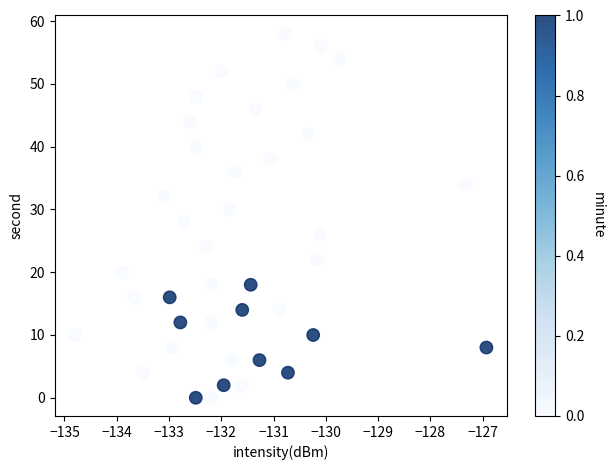

What is the range of Y values (max minus min)?

58